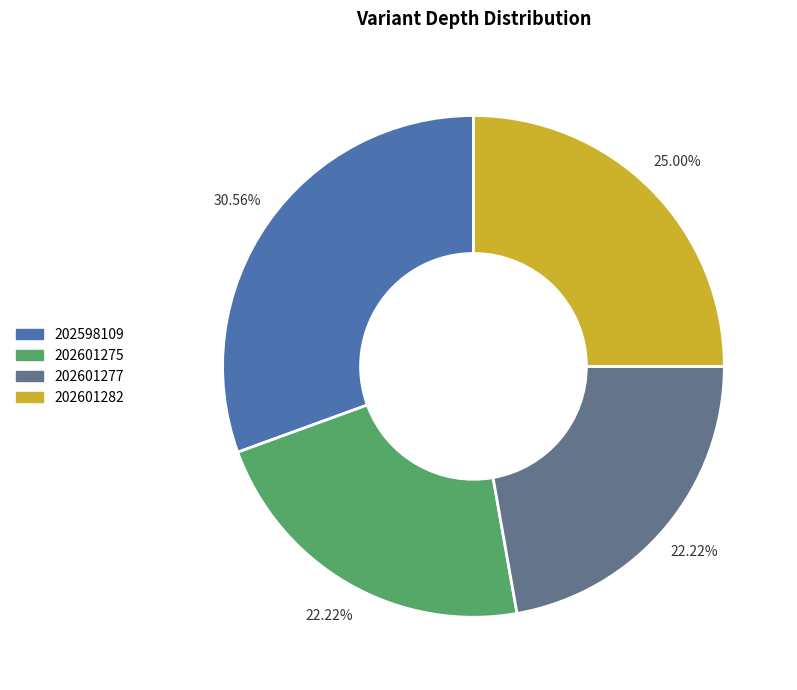

To the nearest percent, what is the difference between the largest and smallest slice percentages?

8%